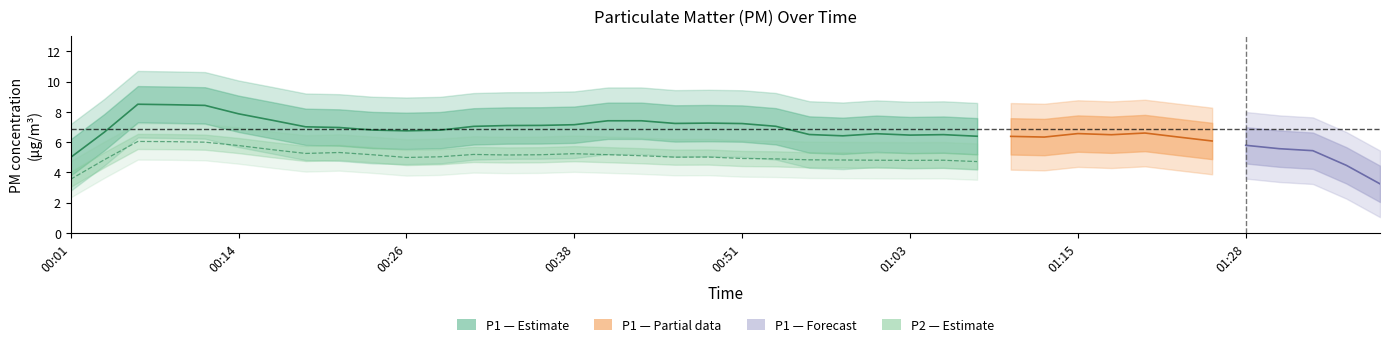

What is the maximum value shown in the chart?

8.5